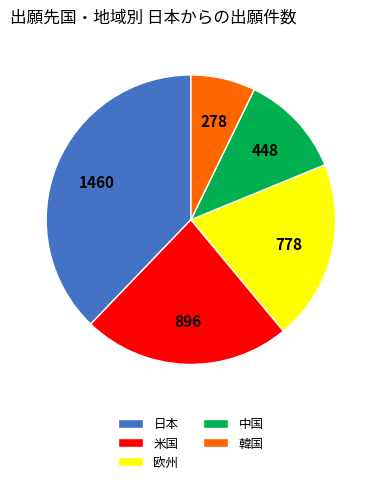

Is 欧州 the majority of the pie?

No